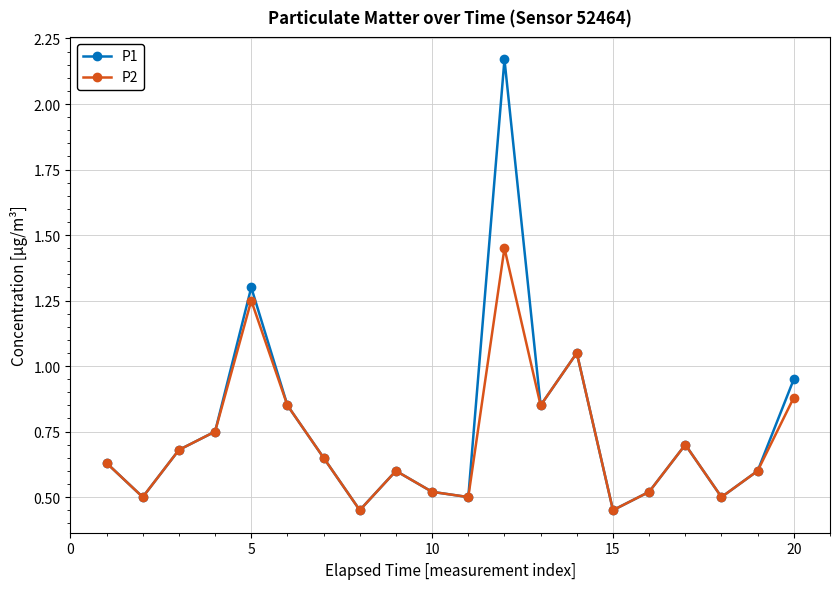

True or false: P2 has more than 2 interior local peaks.

True